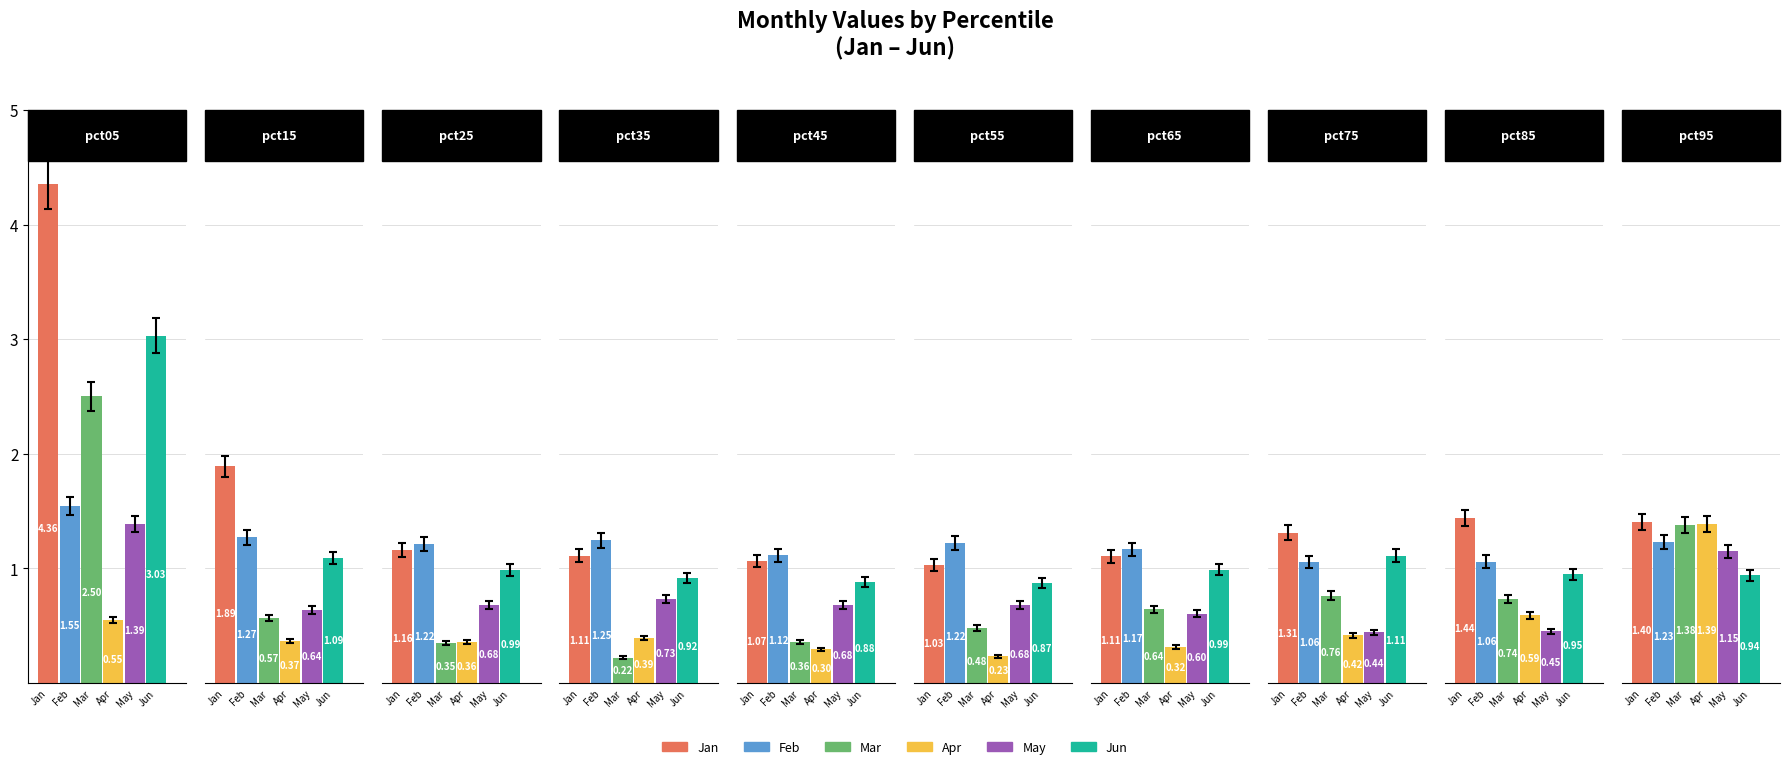

What is the difference between the maximum and minimum values in the Apr series?

1.2